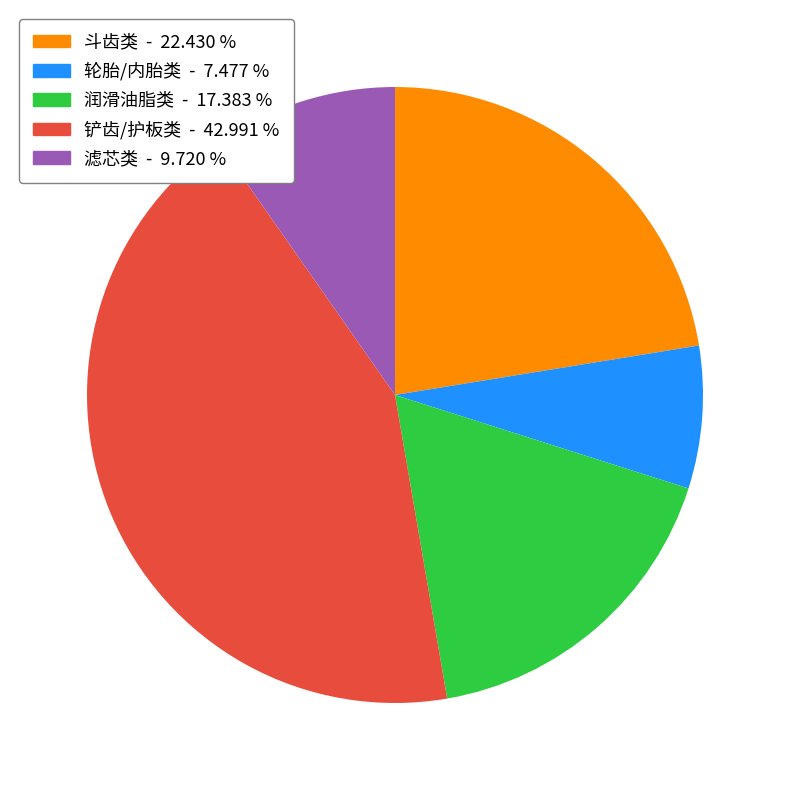

Does any single category account for the majority?

No